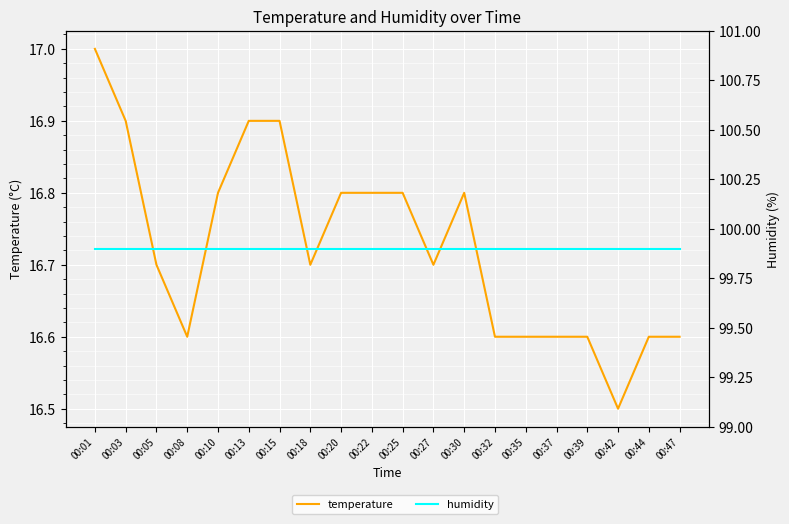

List the labels in order of humidity value, largest first.

00:01, 00:03, 00:05, 00:08, 00:10, 00:13, 00:15, 00:18, 00:20, 00:22, 00:25, 00:27, 00:30, 00:32, 00:35, 00:37, 00:39, 00:42, 00:44, 00:47